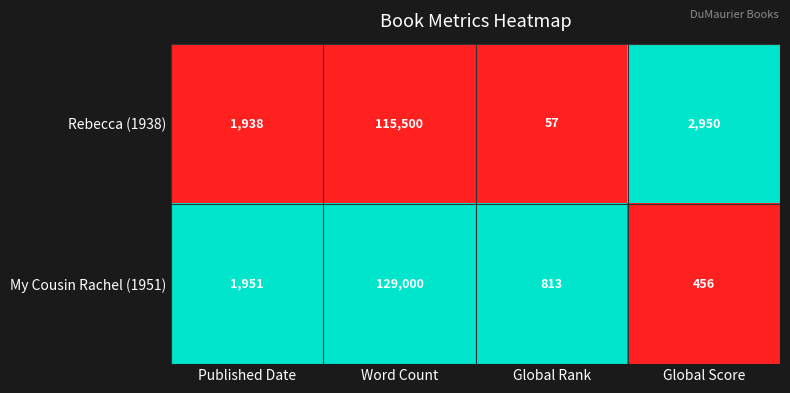

List the series in order of their peak value, highest first.

My Cousin Rachel (1951), Rebecca (1938)